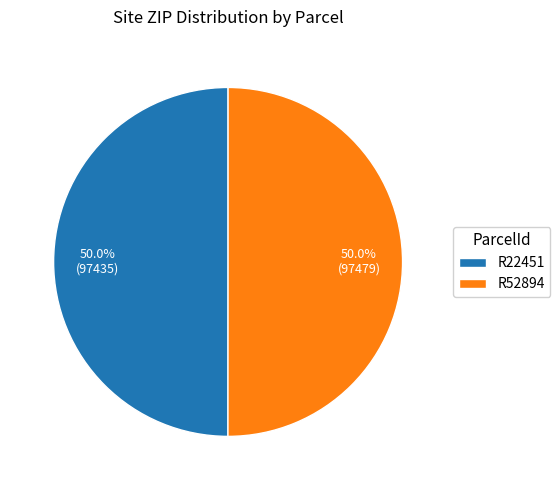

To the nearest percent, what is the combined percentage of R52894 and R22451?

100%